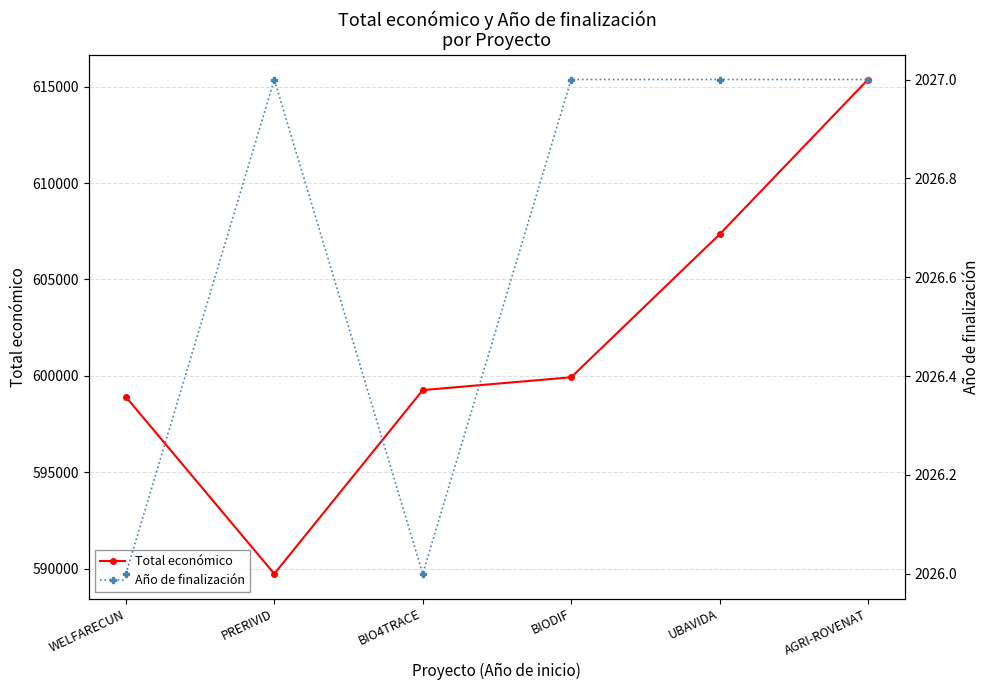

True or false: Año de finalización and Total económico intersect in this chart.

False